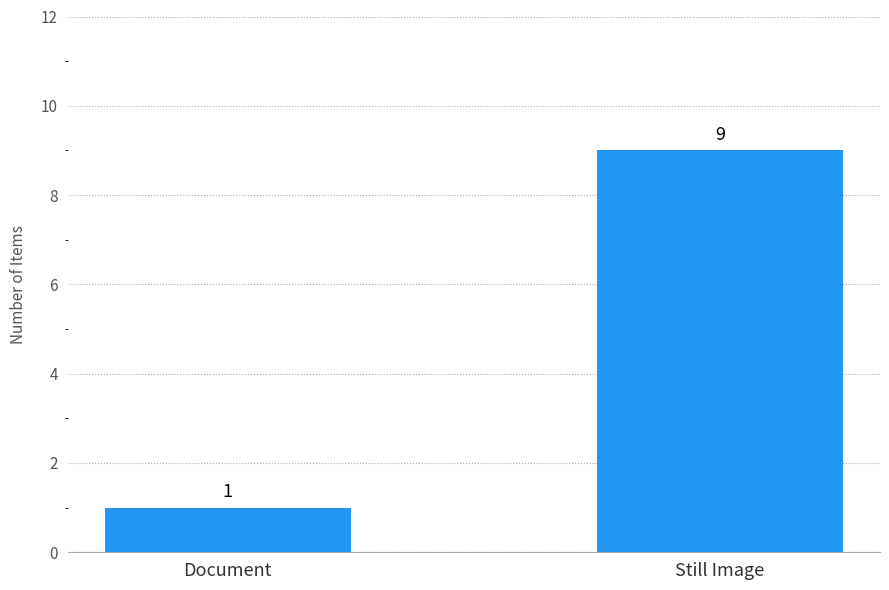

Is it true that the value at Document is 1?

True